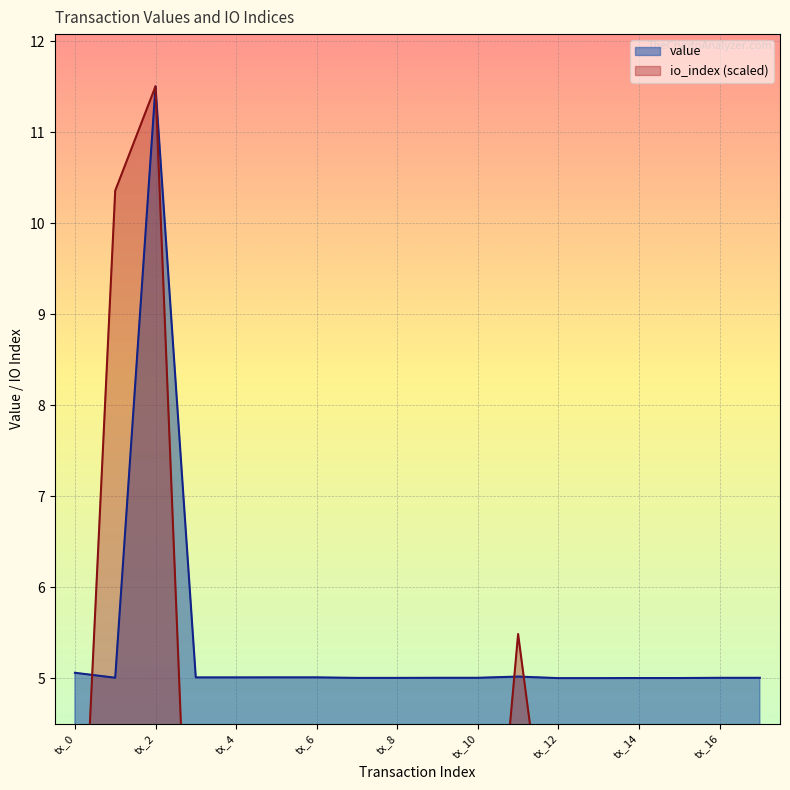

True or false: value and io_index cross at least once.

True